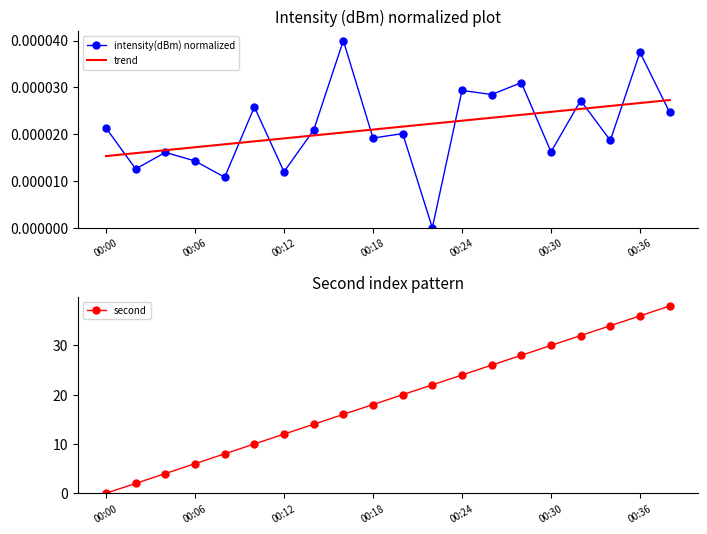

Reading right to left, transcribe all the data shown in this chart.

intensity(dBm) normalized: 0.0	0.0	0.0	0.0	0.0	0.0	0.0	0.0	0.0	0.0	0.0	0.0	0.0	0.0	0.0	0.0	0.0	0.0	0.0	0.0
trend: 0.0	0.0	0.0	0.0	0.0	0.0	0.0	0.0	0.0	0.0	0.0	0.0	0.0	0.0	0.0	0.0	0.0	0.0	0.0	0.0
second: 38.0	36.0	34.0	32.0	30.0	28.0	26.0	24.0	22.0	20.0	18.0	16.0	14.0	12.0	10.0	8.0	6.0	4.0	2.0	0.0